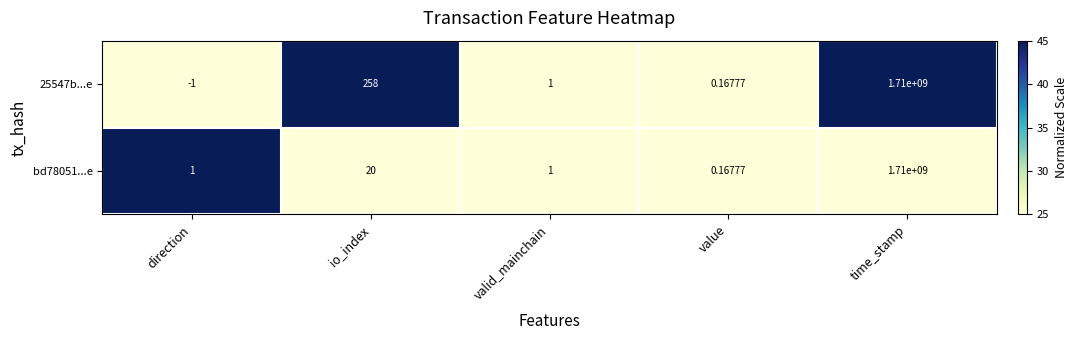

Which series has the widest spread of values?

25547b...e